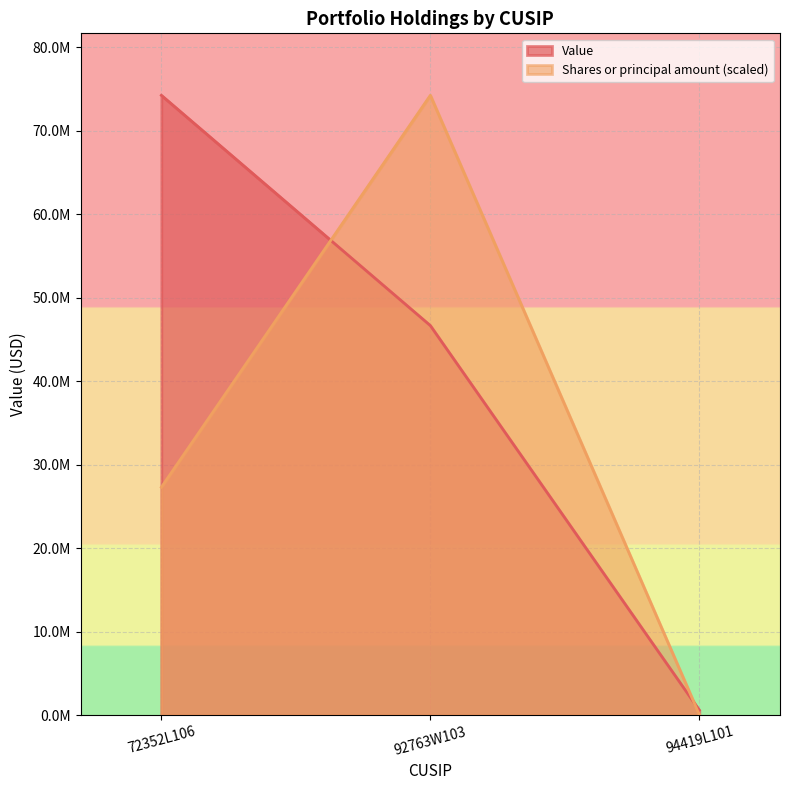

What is the minimum value shown in the chart?

40953.3